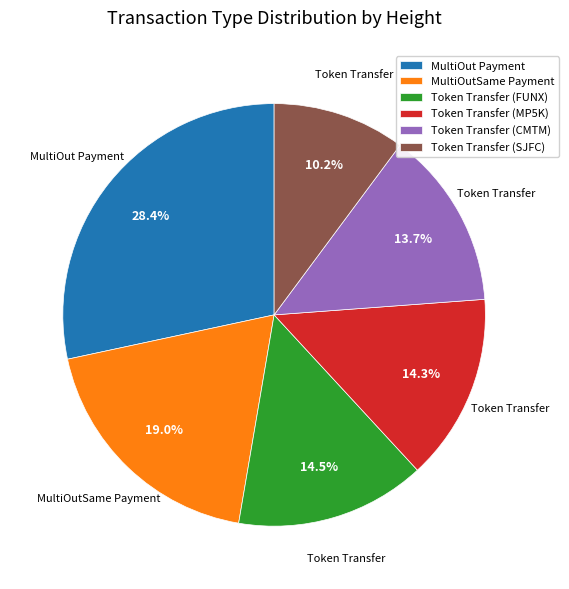

Is Token Transfer (CMTM) the majority of the pie?

No